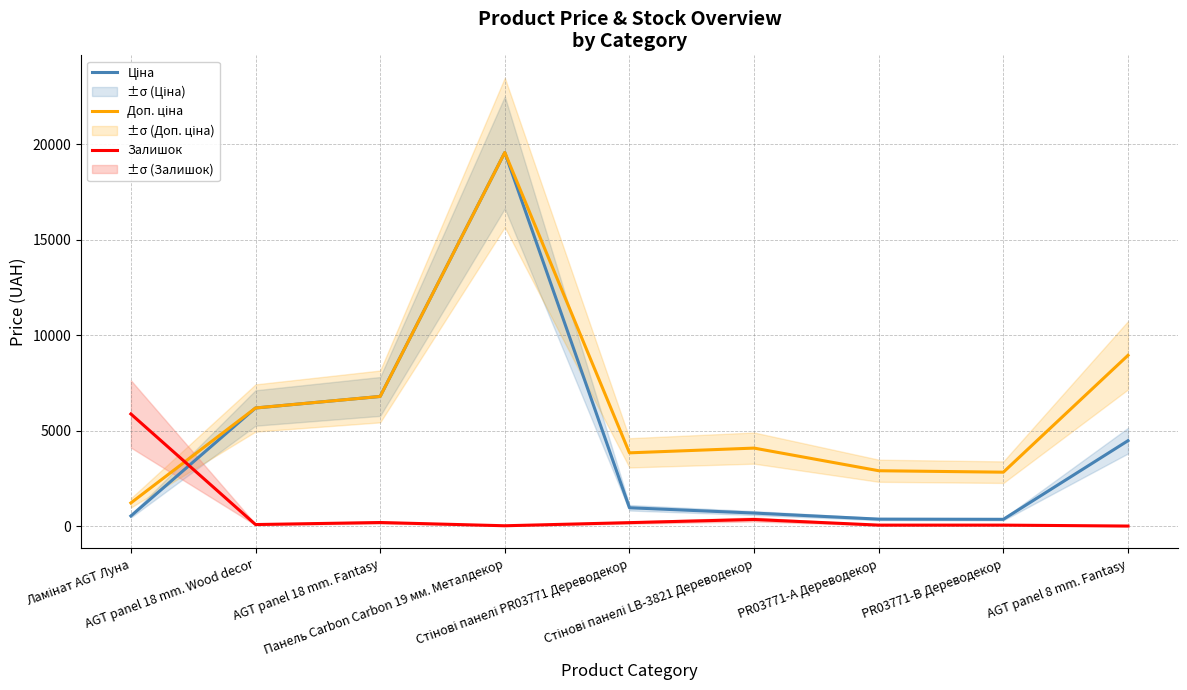

Does the chart display data point markers on the line(s)?

No